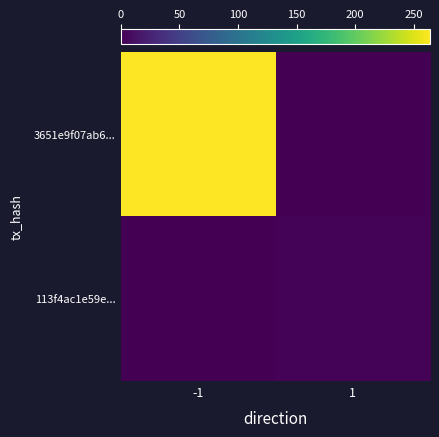

At 1, list the series in order from smallest to largest.

3651e9f07ab6..., 113f4ac1e59e...